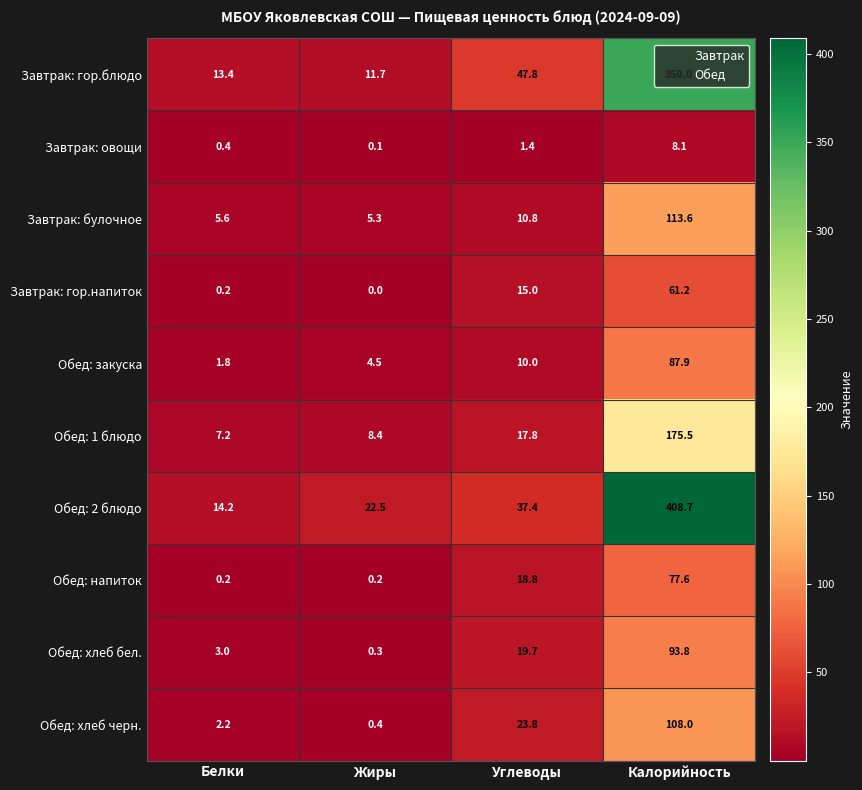

What is the difference between the Обед: хлеб бел. values at Жиры and Калорийность?

93.5